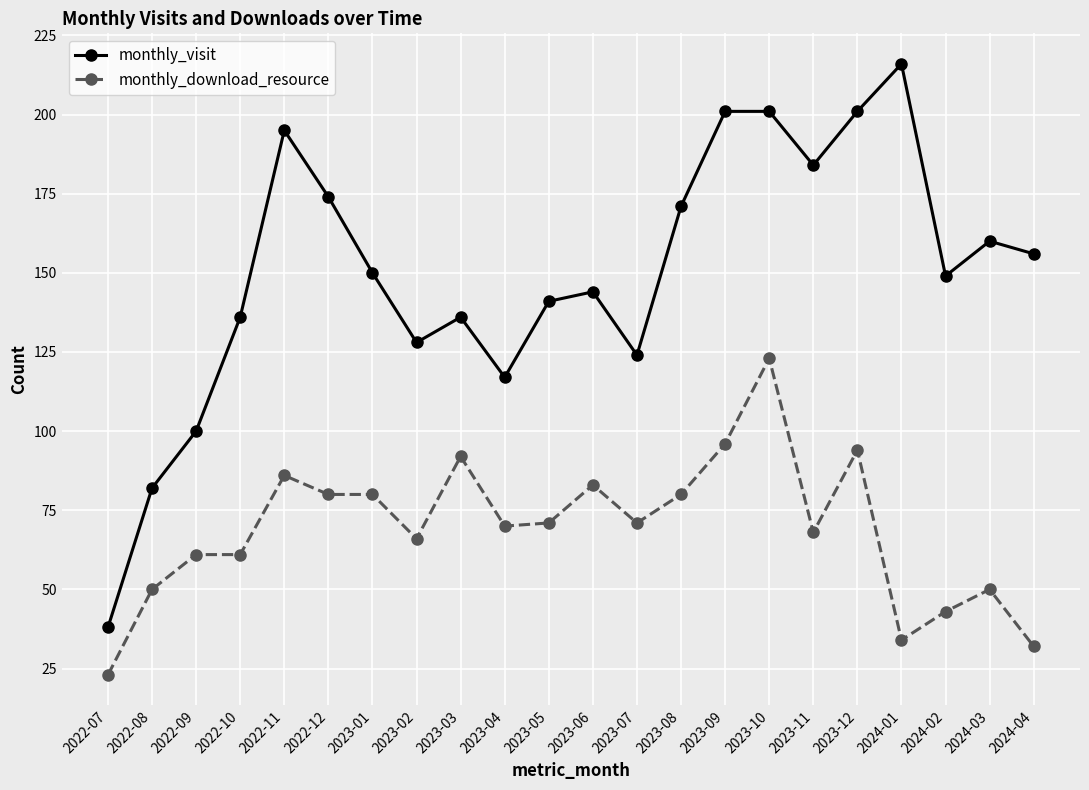

Is this an area chart (filled region under the line)?

No